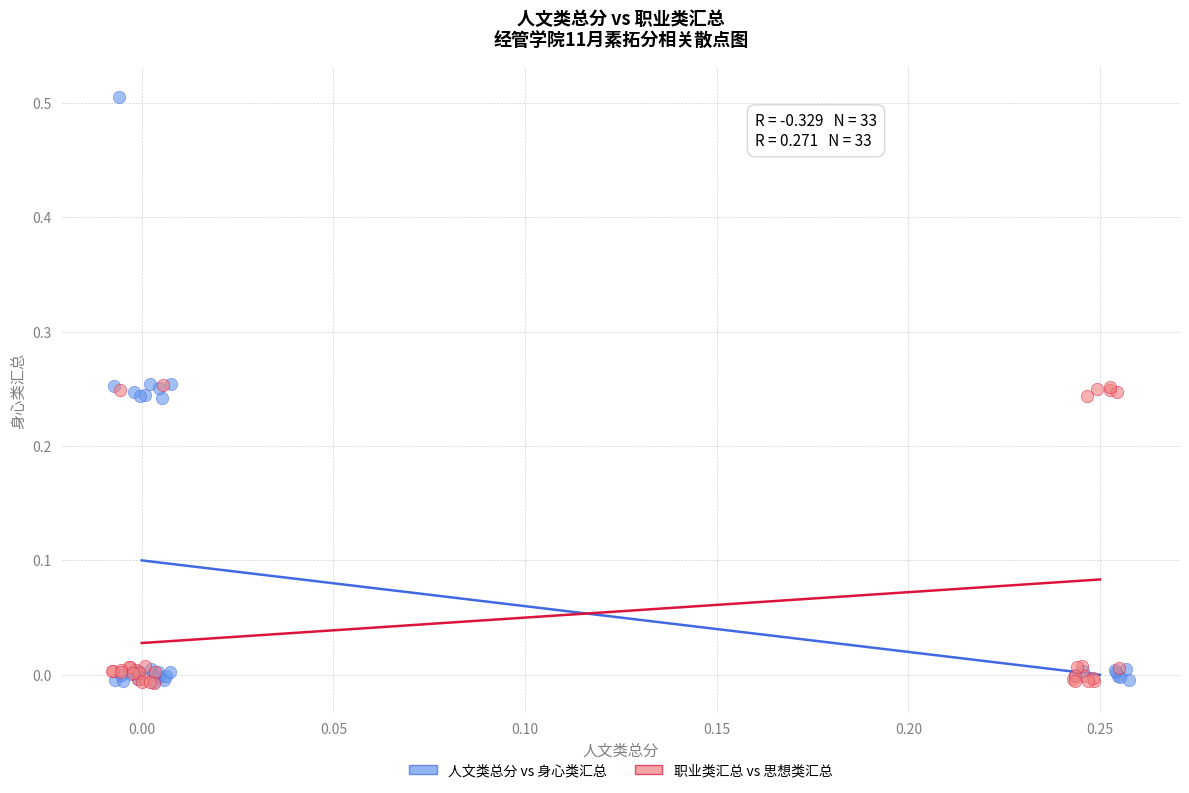

Which series has the largest Y range (max minus min)?

人文类总分 vs 身心类汇总